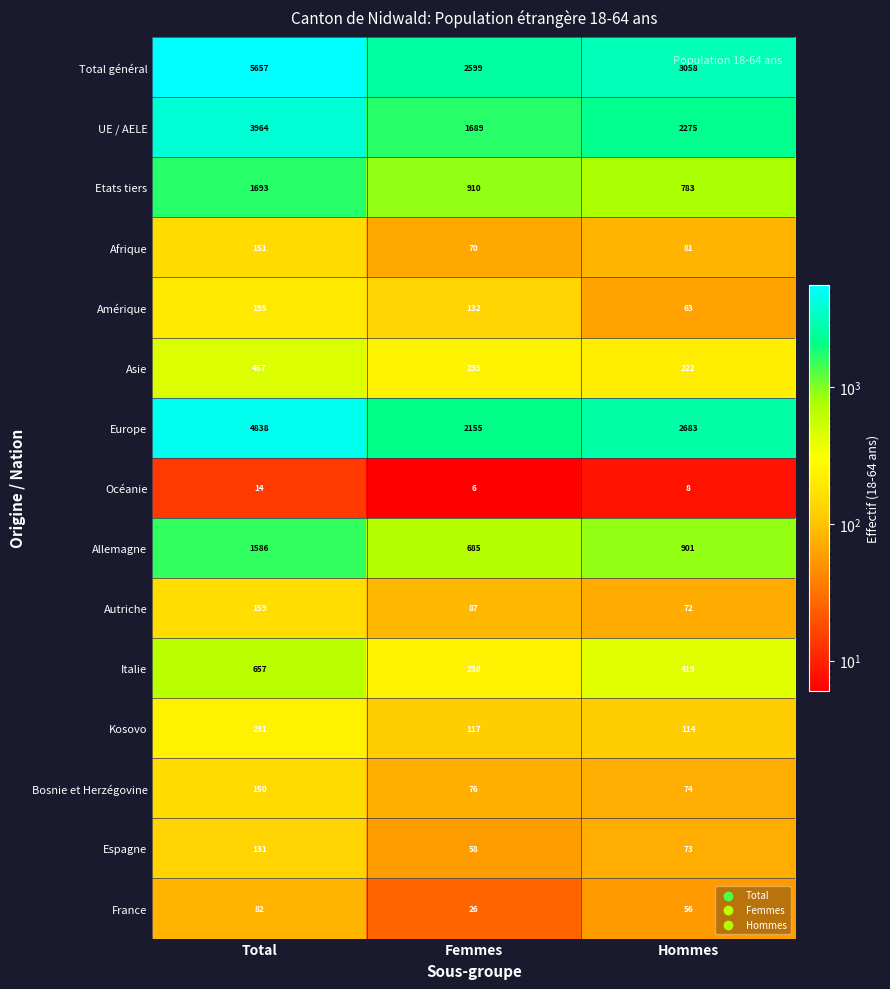

Rank the series at Femmes from highest to lowest value.

Total général, Europe, UE / AELE, Etats tiers, Allemagne, Italie, Asie, Amérique, Kosovo, Autriche, Bosnie et Herzégovine, Afrique, Espagne, France, Océanie